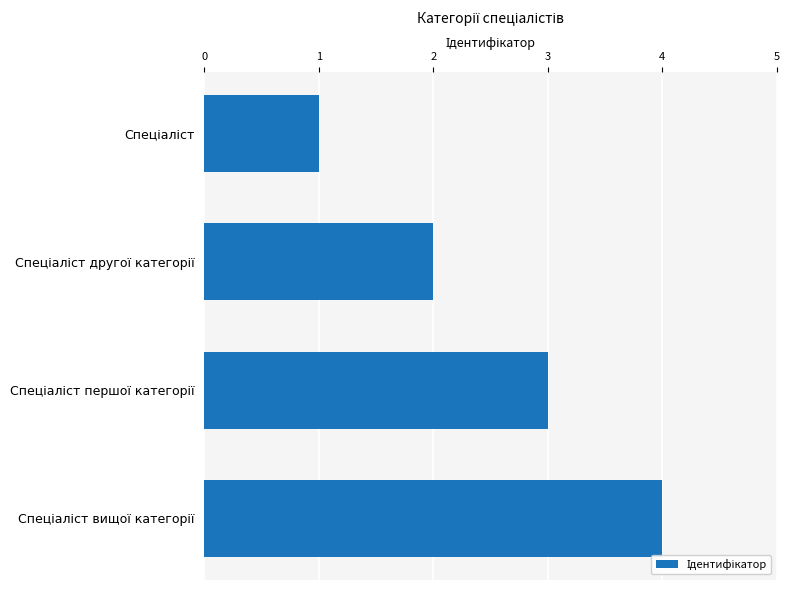

Count the number of categories in the chart.

4